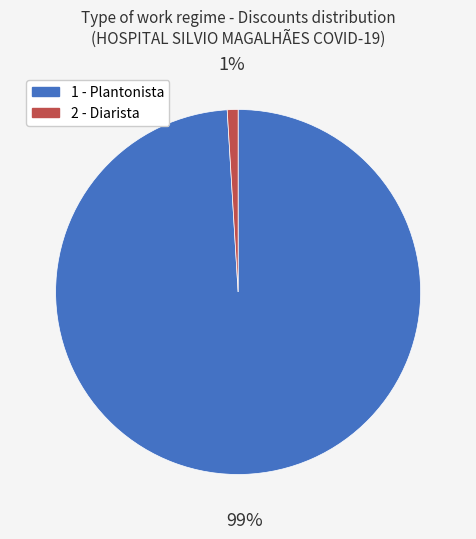

Which has a higher value, 1 - Plantonista or 2 - Diarista?

1 - Plantonista